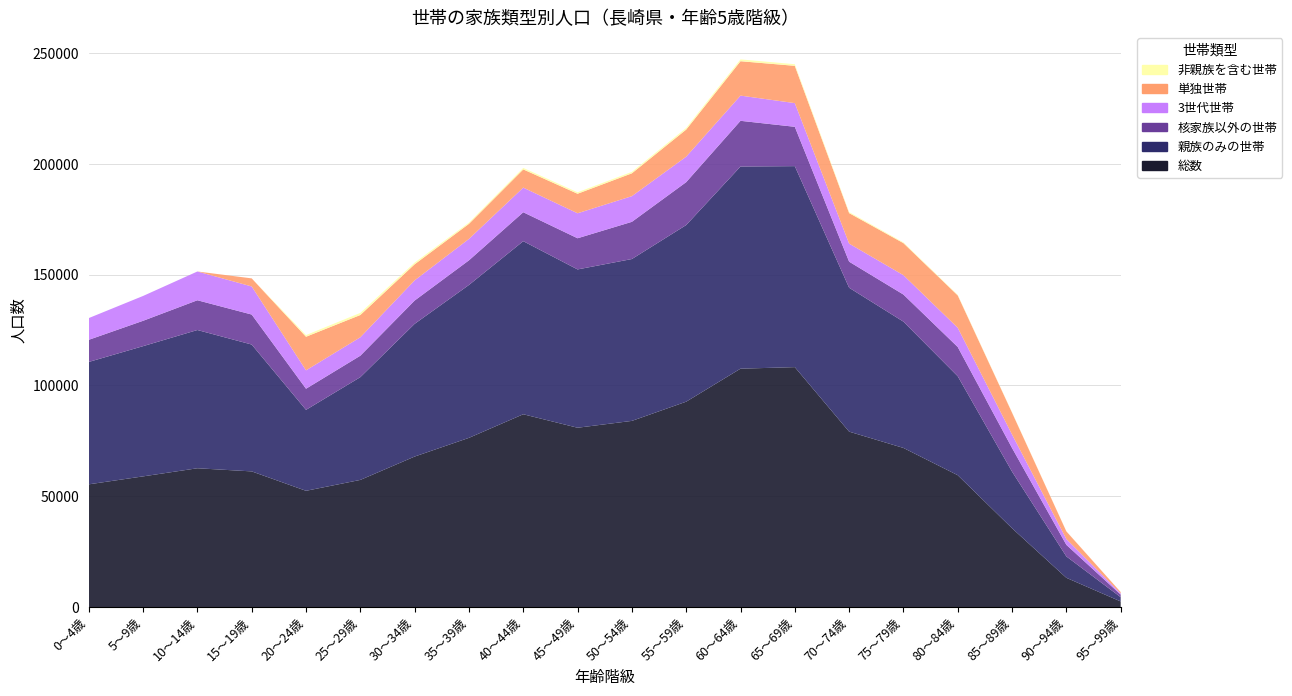

Reading right to left, list all the values displayed in this chart.

総数: 95～99歳=2528	90～94歳=13187	85～89歳=35548	80～84歳=59479	75～79歳=71780	70～74歳=79134	65～69歳=108233	60～64歳=107537	55～59歳=92647	50～54歳=83982	45～49歳=80894	40～44歳=86974	35～39歳=76331	30～34歳=67893	25～29歳=57358	20～24歳=52440	15～19歳=61199	10～14歳=62614	5～9歳=58950	0～4歳=55360
親族のみの世帯: 95～99歳=1931	90～94歳=9655	85～89歳=25540	80～84歳=44642	75～79歳=56975	70～74歳=64918	65～69歳=90676	60～64歳=91196	55～59歳=79681	50～54歳=73020	45～49歳=71418	40～44歳=78077	35～39歳=68974	30～34歳=59868	25～29歳=46352	20～24歳=36530	15～19歳=57225	10～14歳=62364	5～9歳=58749	0～4歳=55213
核家族以外の世帯: 95～99歳=1163	90～94歳=5226	85～89歳=10661	80～84歳=13192	75～79歳=12229	70～74歳=11758	65～69歳=17747	60～64歳=20622	55～59歳=19356	50～54歳=16780	45～49歳=14059	40～44歳=13056	35～39歳=11110	30～34歳=10507	25～29歳=9675	20～24歳=9519	15～19歳=13534	10～14歳=13428	5～9歳=11442	0～4歳=9987
3世代世帯: 95～99歳=556	90～94歳=2608	85～89歳=6087	80～84歳=8689	75～79歳=8727	70～74歳=8153	65～69歳=10681	60～64歳=11370	55～59歳=11492	50～54歳=11583	45～49歳=11272	40～44歳=11108	35～39歳=9660	30～34歳=9106	25～29歳=8319	20～24歳=8294	15～19歳=12667	10～14歳=12974	5～9歳=11204	0～4歳=9804
単独世帯: 95～99歳=583	90～94歳=3471	85～89歳=9863	80～84歳=14592	75～79歳=14464	70～74歳=13763	65～69歳=16825	60～64歳=15515	55～59歳=12224	50～54歳=10303	45～49歳=8814	40～44歳=8226	35～39歳=6799	30～34歳=7253	25～29歳=10048	20～24歳=15159	15～19歳=3650	10～14歳=5	5～9歳=0	0～4歳=0
非親族を含む世帯: 95～99歳=14	90～94歳=61	85～89歳=145	80～84歳=245	75～79歳=341	70～74歳=453	65～69歳=732	60～64歳=826	55～59歳=742	50～54歳=659	45～49歳=662	40～44歳=671	35～39歳=558	30～34歳=772	25～29歳=958	20～24歳=751	15～19歳=0	10～14歳=0	5～9歳=0	0～4歳=0